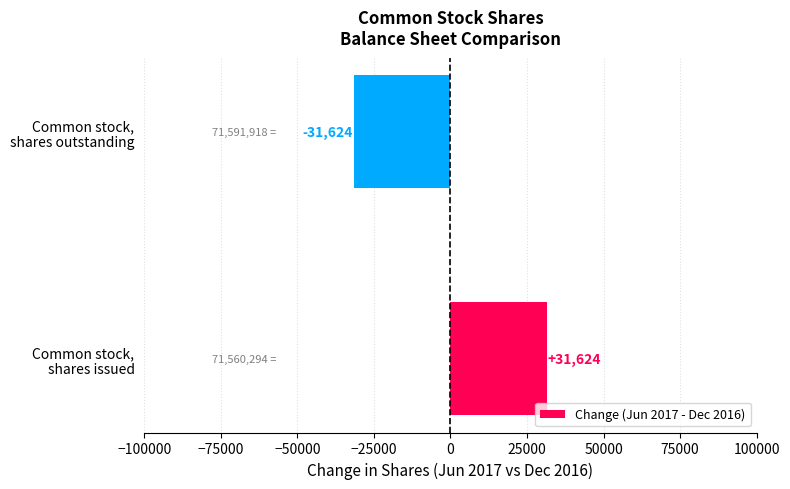

What is the difference between the maximum and minimum values?

63248